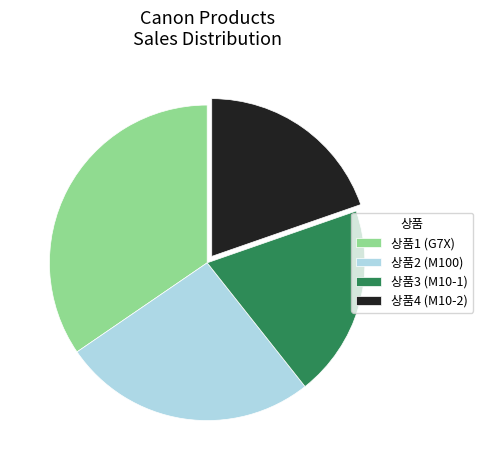

How many segments does this pie chart have?

4